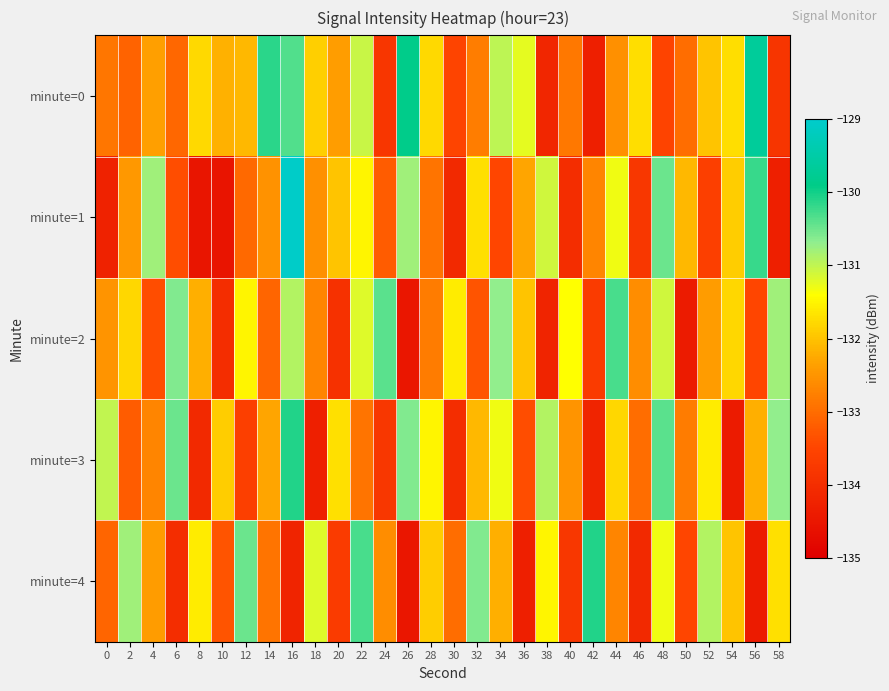

At which category is the sum across all series the highest?

16